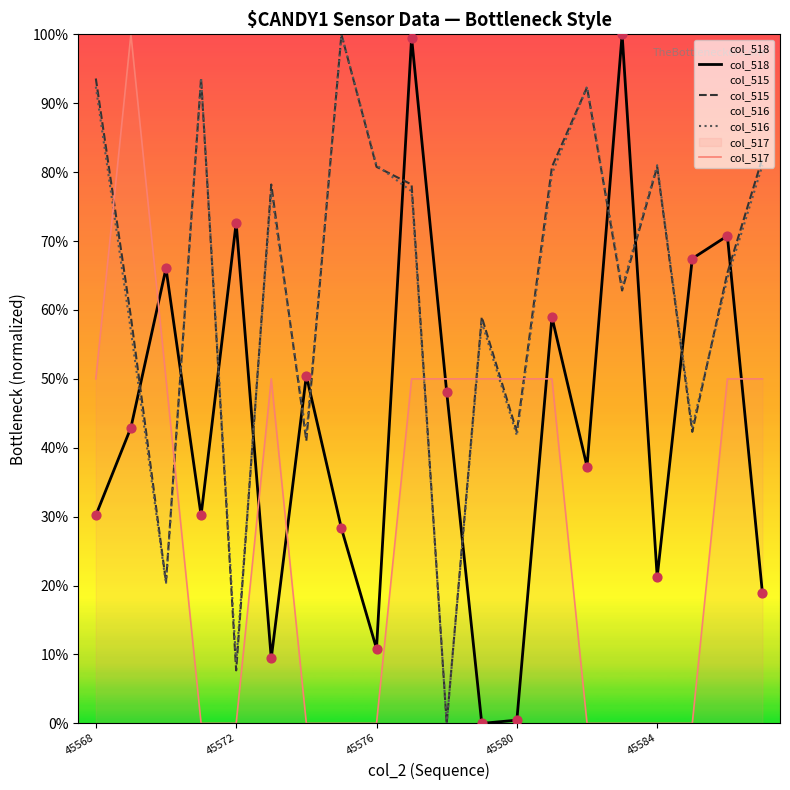

Which series reaches the minimum Y coordinate?

col_518